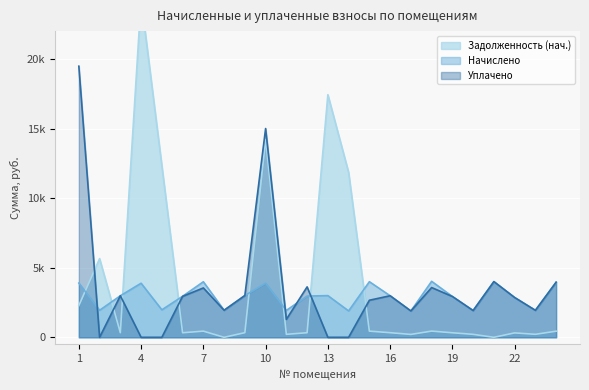

How many lines are shown in the chart?

3